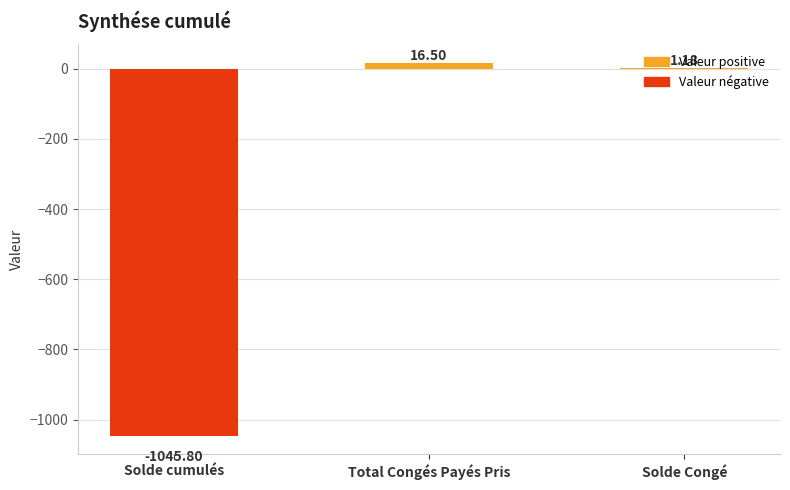

Where does the data first go above 1?

Total Congés Payés Pris